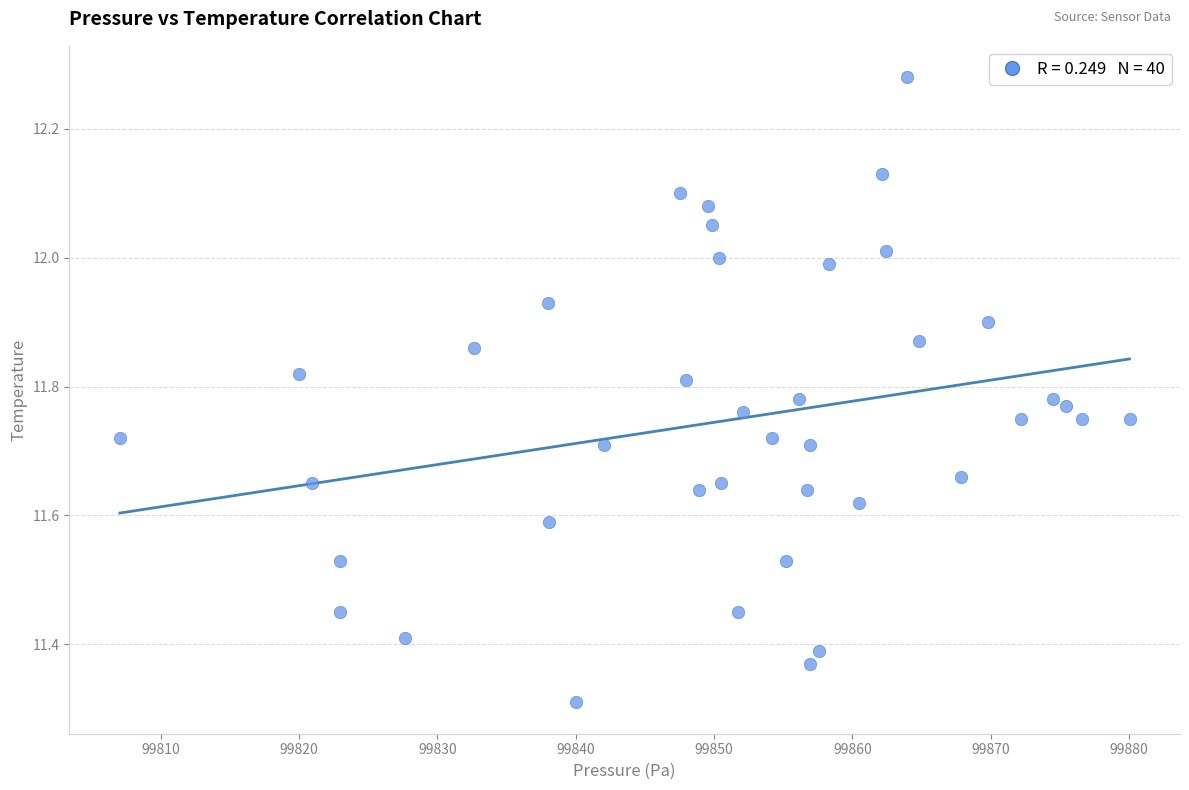

What is the range of X values (max minus min)?

73.0